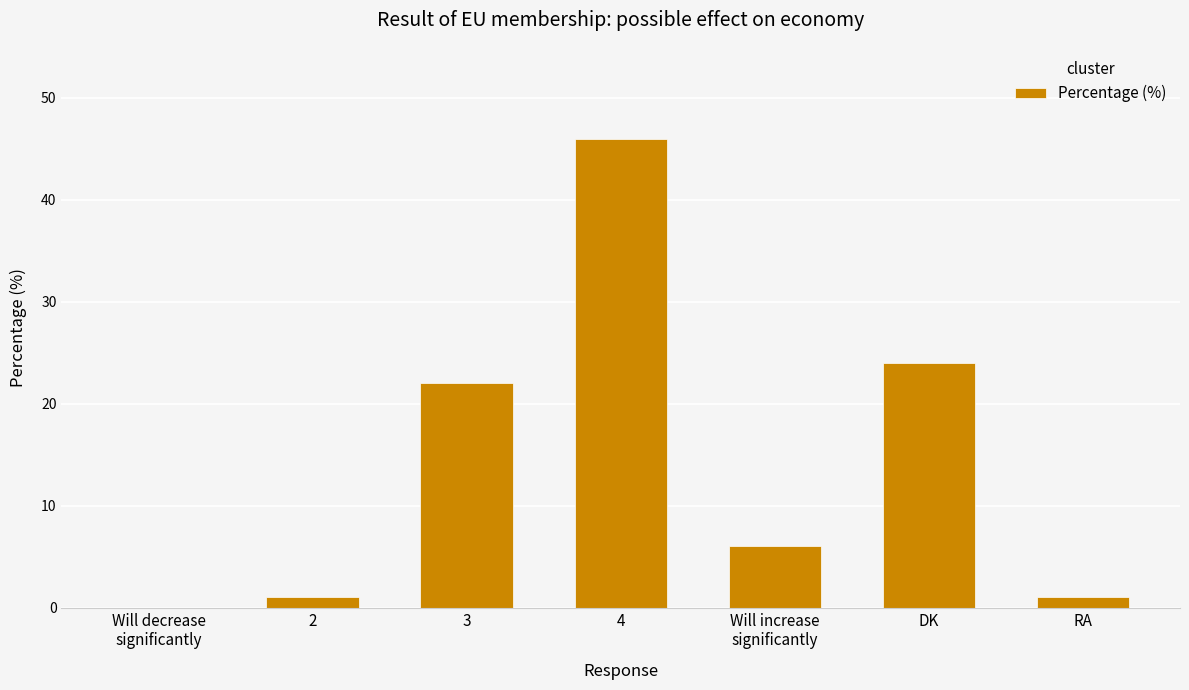

Approximately how many times larger is the value at 3 compared to DK?

0.9